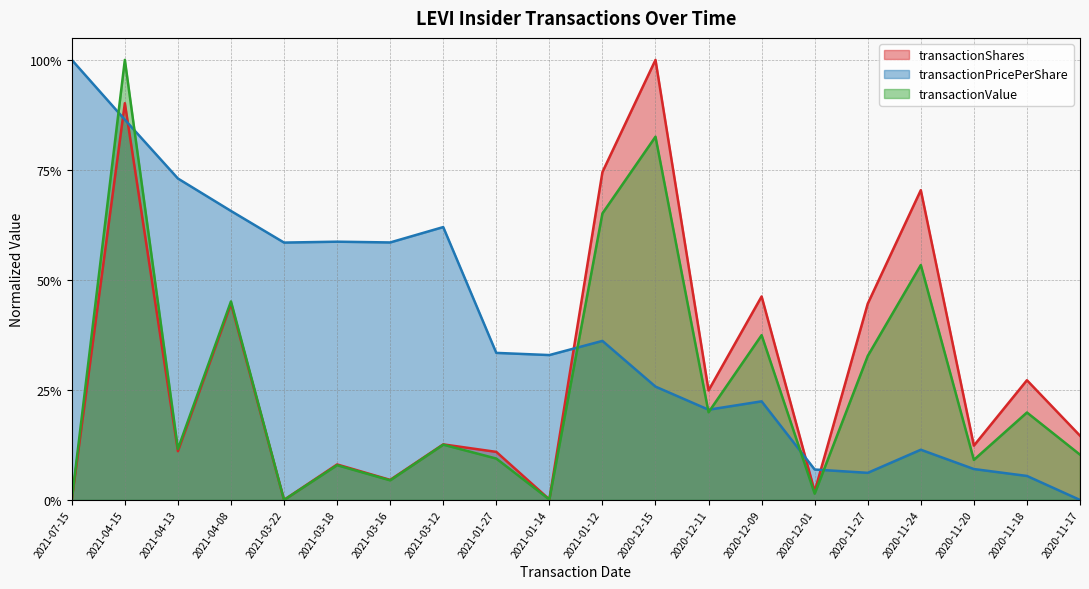

How many interior local peaks does the transactionPricePerShare series have?

5